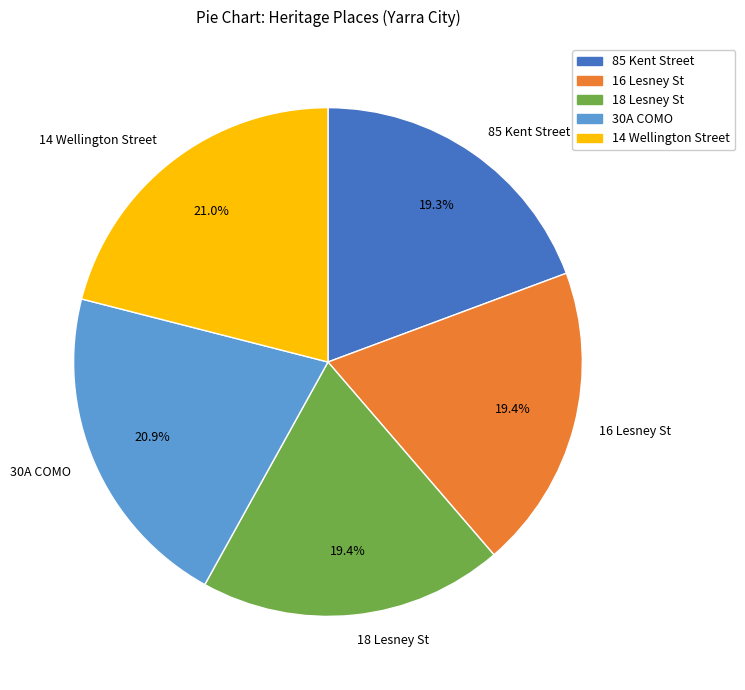

What is the ratio of the value at 85 Kent Street to the value at 14 Wellington Street?

0.9